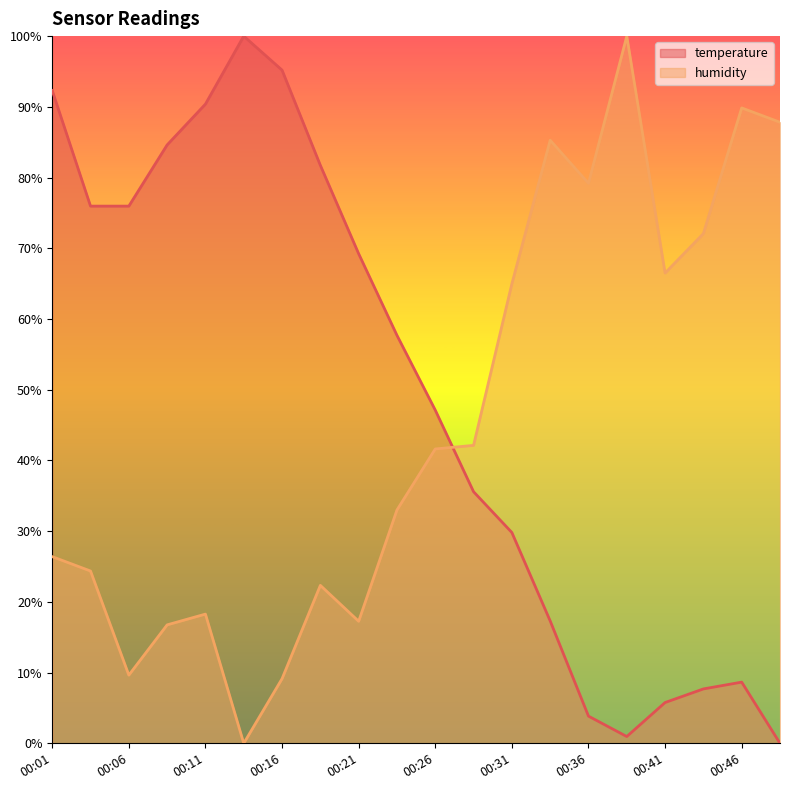

At which category does temperature reach its first local valley?

00:38